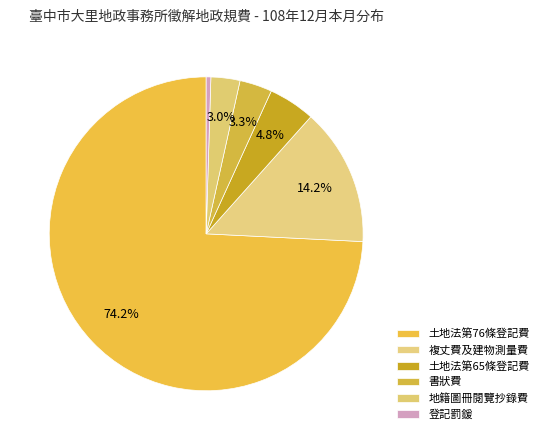

To the nearest percent, what is the difference between the 地籍圖冊閱覽抄錄費 and 土地法第65條登記費 slice percentages?

2%